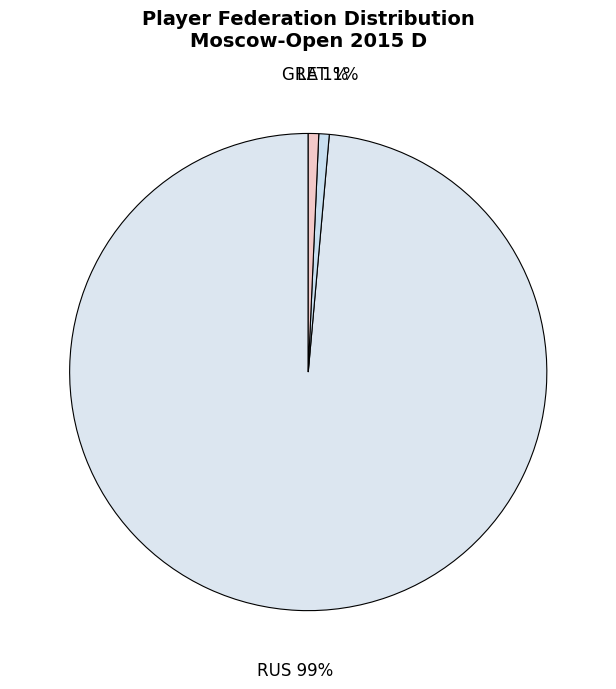

To the nearest percent, what is the combined percentage of LAT and RUS?

99%